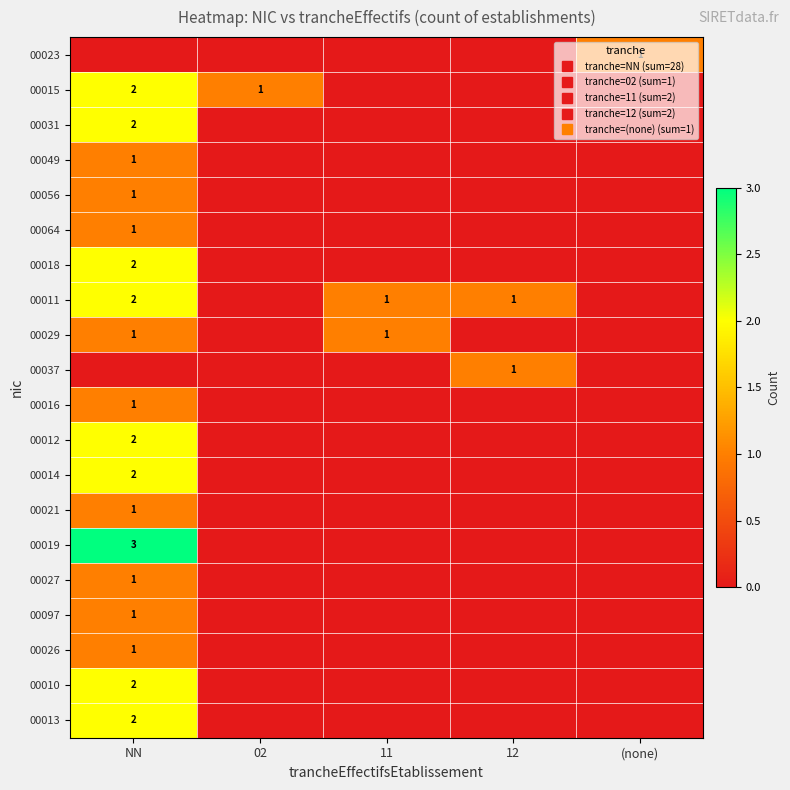

Is it true that 00015 equals 0 at 11?

True